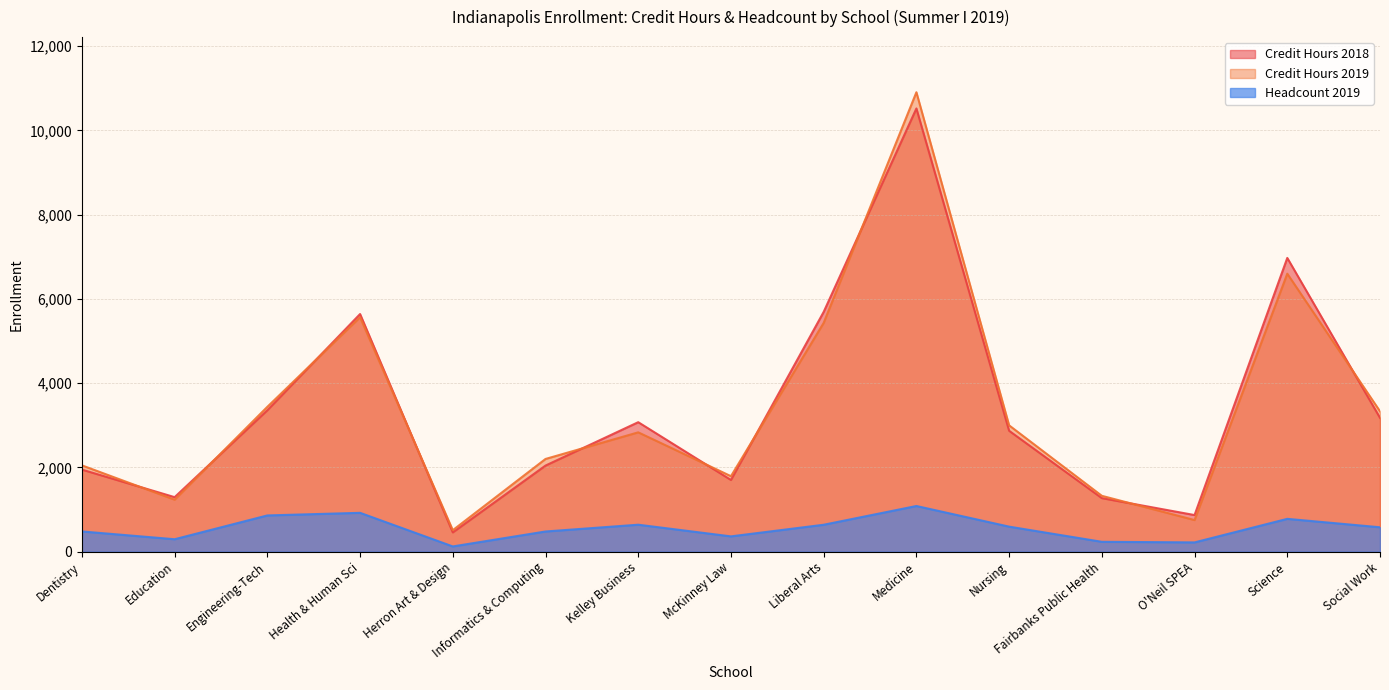

How many times do Credit Hours 2018 and Credit Hours 2019 cross each other?

10